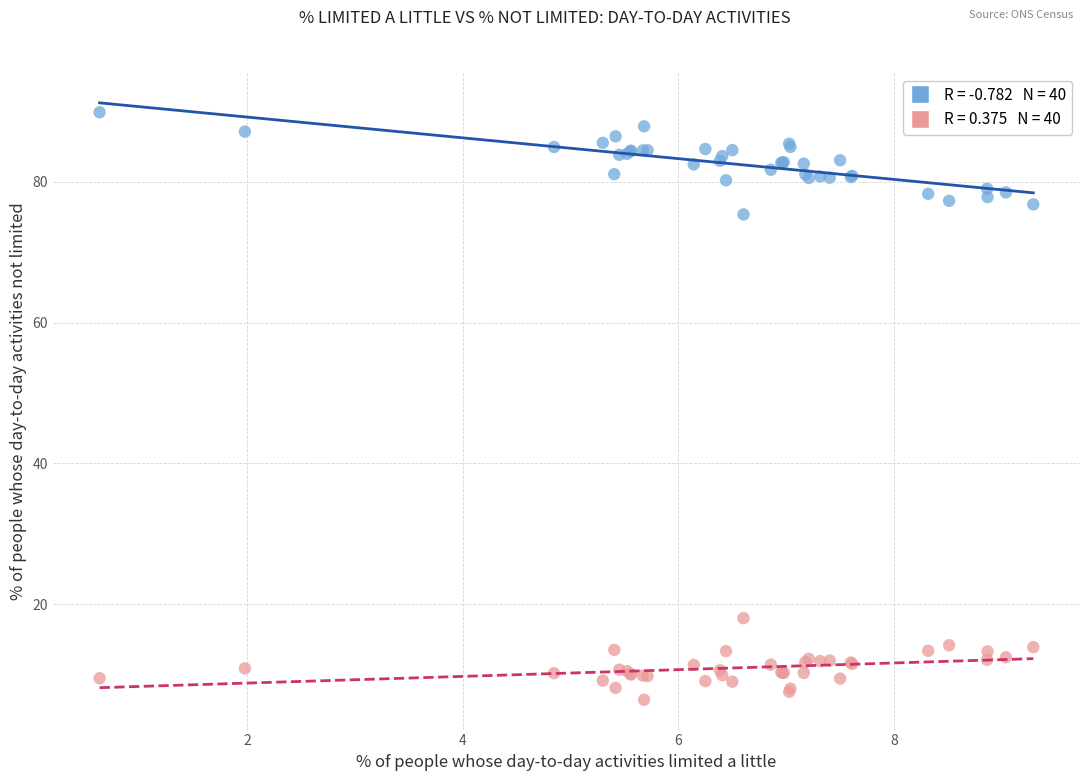

Across all series, what Y value is closest to 48?

75.4